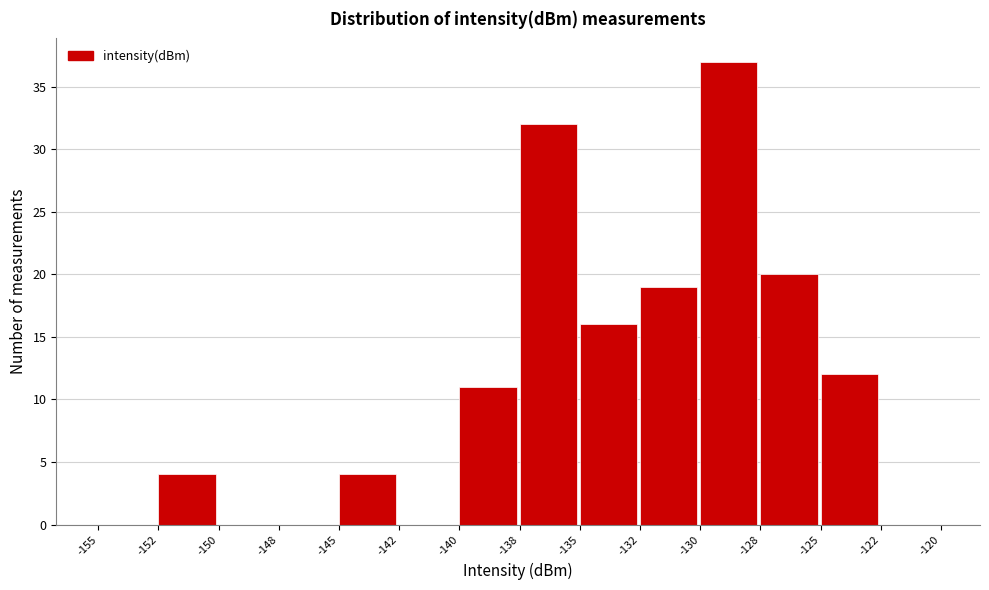

Reading left to right, what are all the values shown in this chart?

-155=0	-152=4	-150=0	-148=0	-145=4	-142=0	-140=11	-138=32	-135=16	-132=19	-130=37	-128=20	-125=12	-122=0